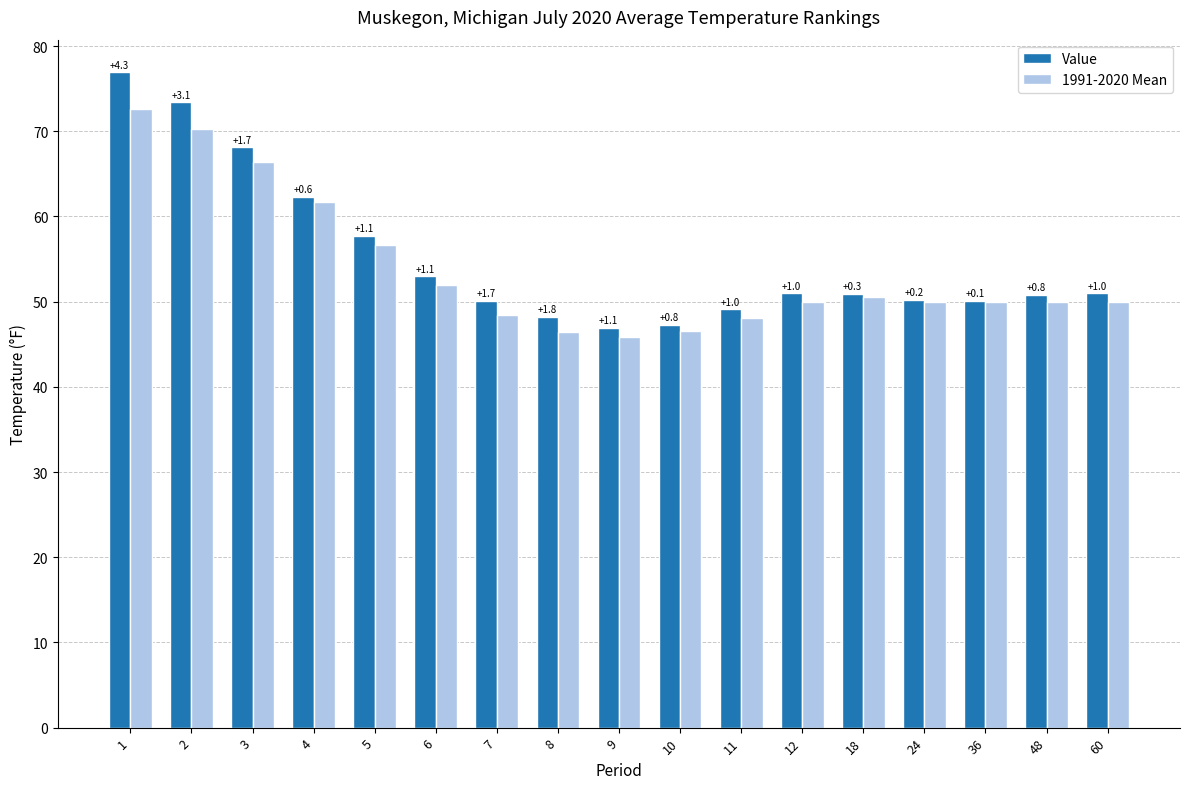

Rank the series by their maximum value, from lowest to highest.

1991-2020 Mean, Value